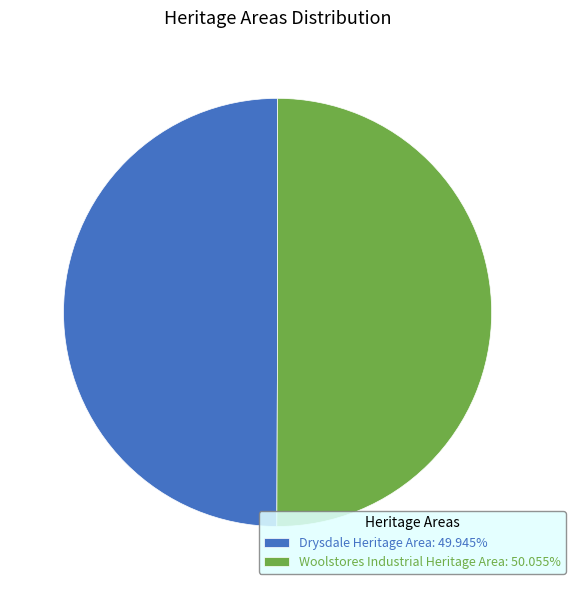

Do Drysdale Heritage Area: 49.945% and Woolstores Industrial Heritage Area: 50.055% together represent more than half of the pie?

Yes